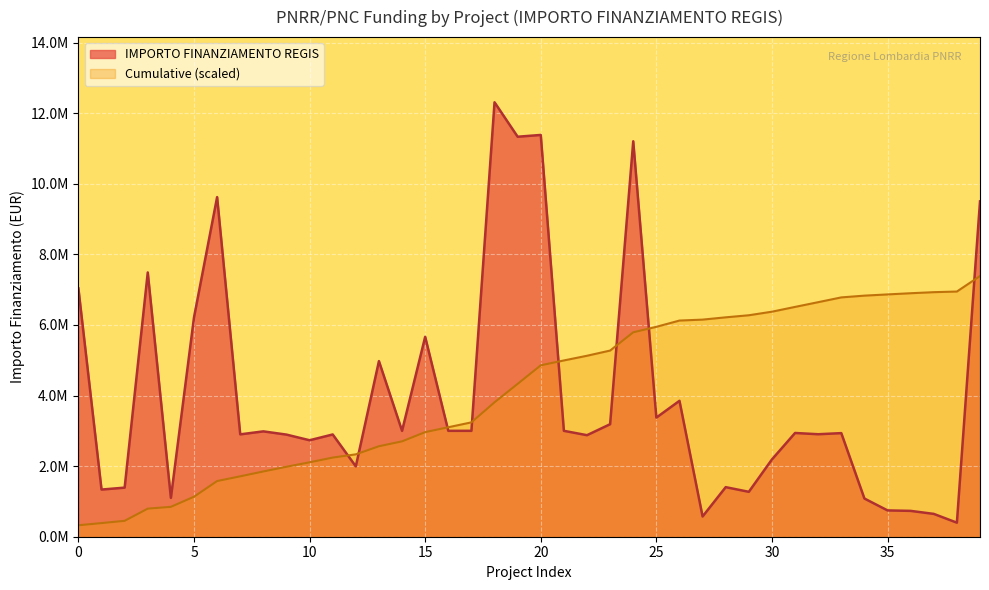

What position from the left is D38I21000660009?

19